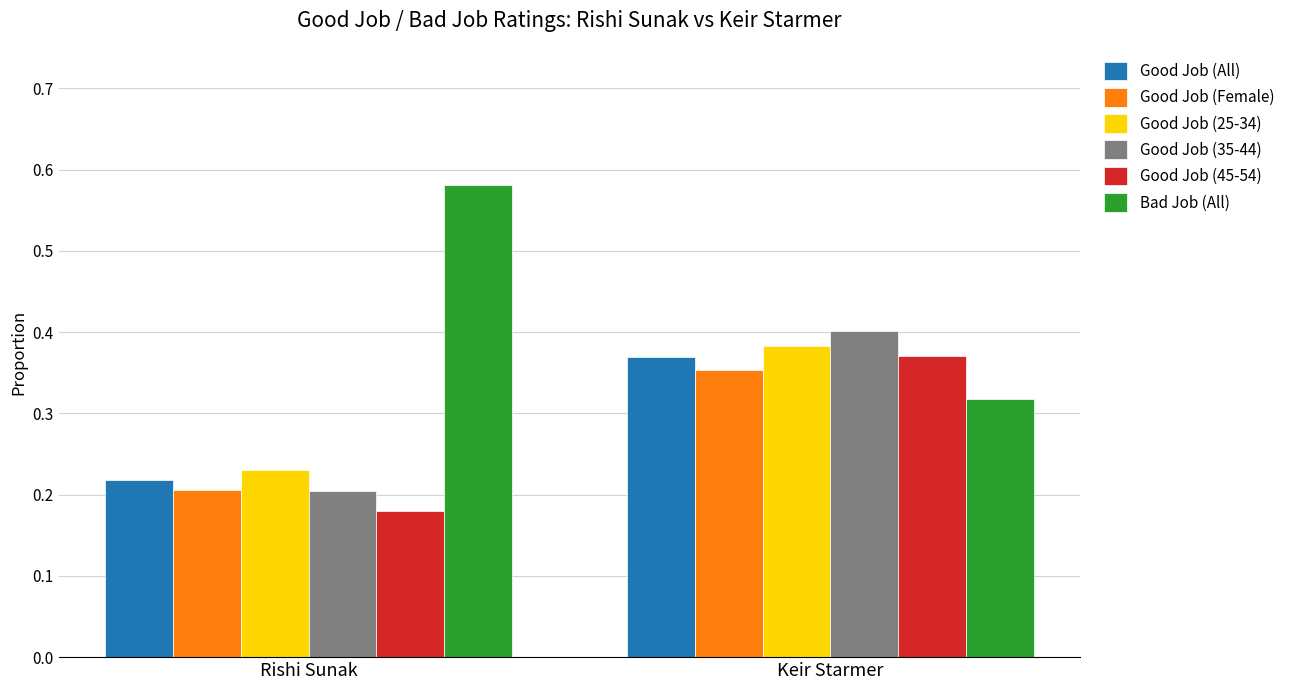

List the labels in order of Good Job (25-34) value, largest first.

Keir Starmer, Rishi Sunak